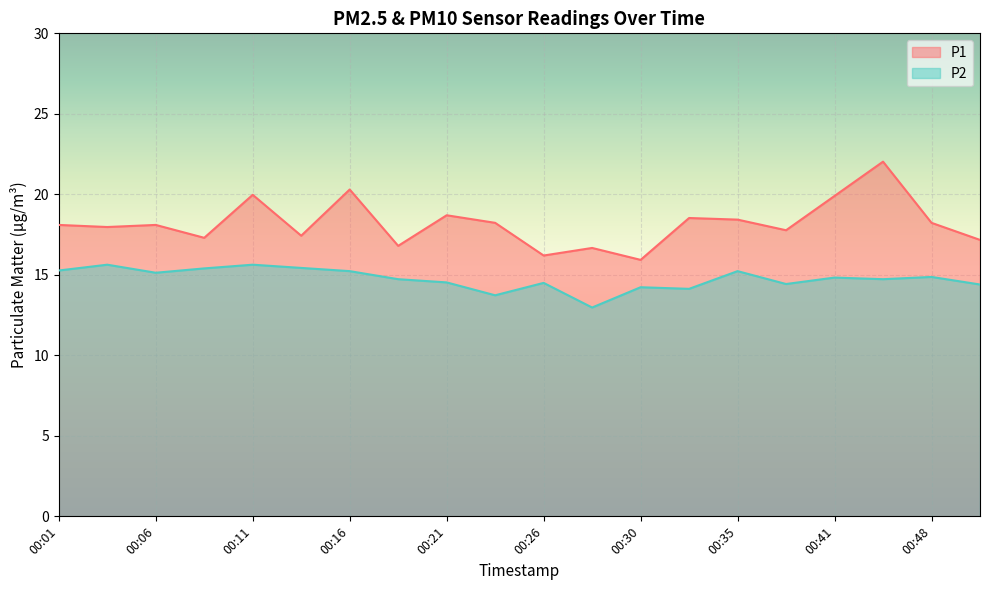

List the labels in order of P1 value, smallest first.

00:30, 00:26, 00:28, 00:18, 00:51, 00:08, 00:13, 00:38, 00:03, 00:01, 00:06, 00:23, 00:48, 00:35, 00:33, 00:21, 00:41, 00:11, 00:16, 00:46